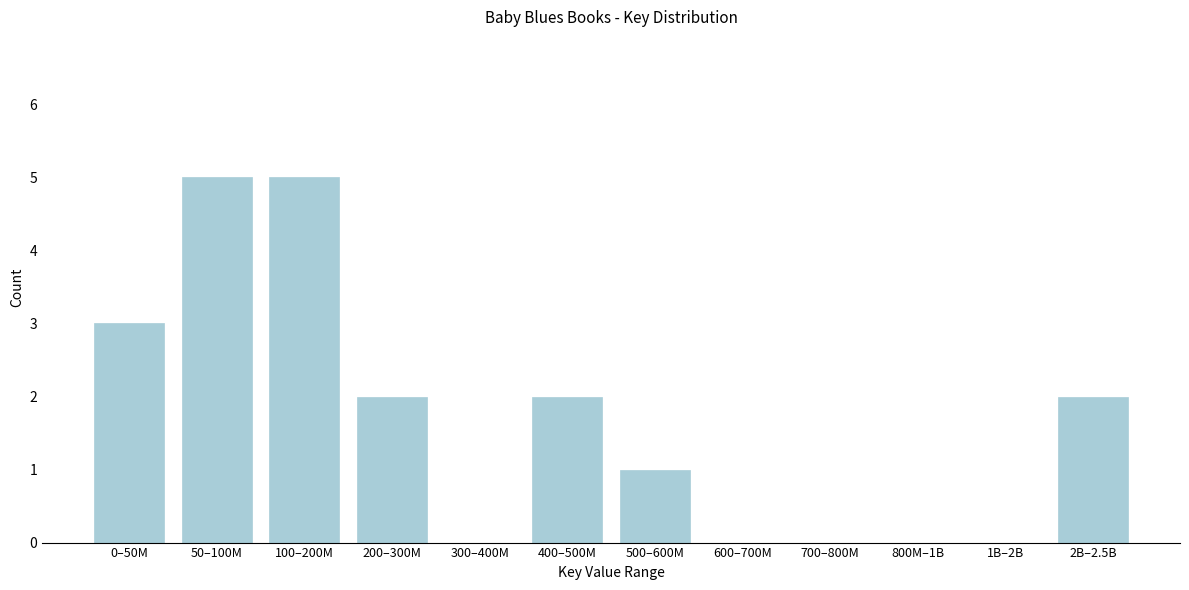

Reading right to left, list all the values displayed in this chart.

2B–2.5B=2	1B–2B=0	800M–1B=0	700–800M=0	600–700M=0	500–600M=1	400–500M=2	300–400M=0	200–300M=2	100–200M=5	50–100M=5	0–50M=3